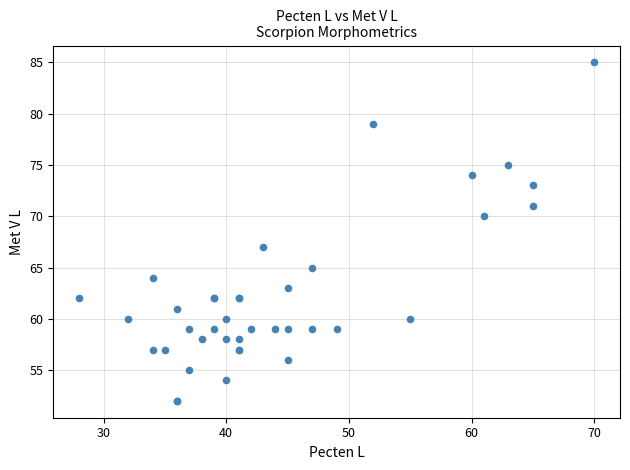

What Y value in the scatter plot is closest to 68?

67